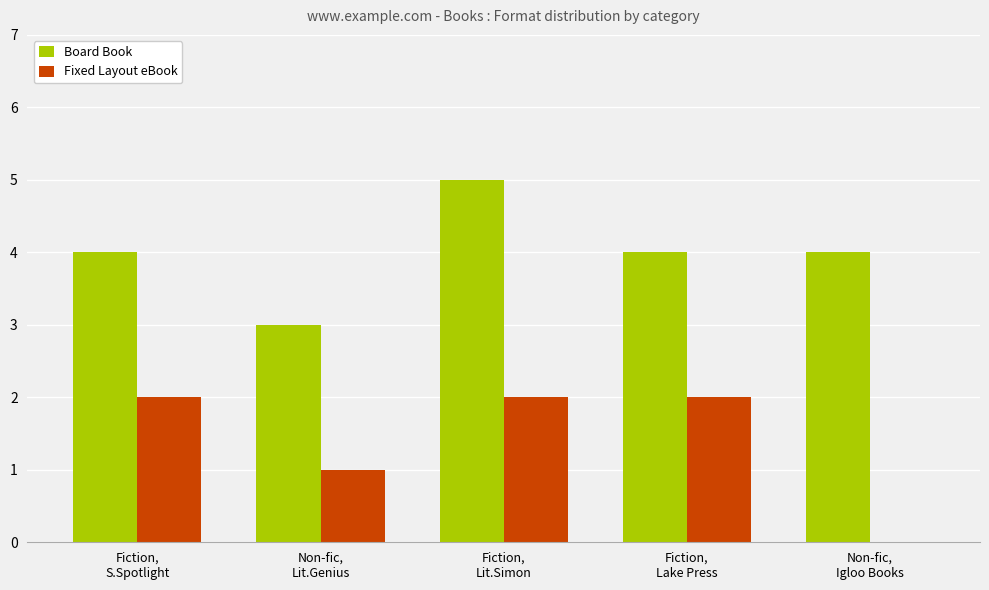

What is the maximum value for Board Book?

5